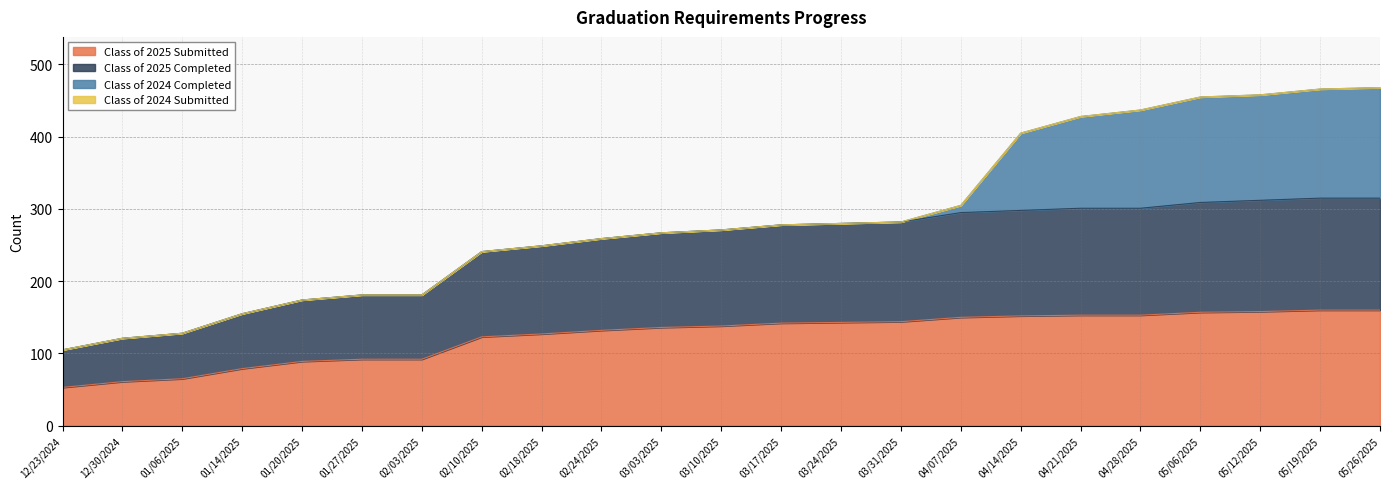

At which category is the sum across all series the highest?

05/19/2025